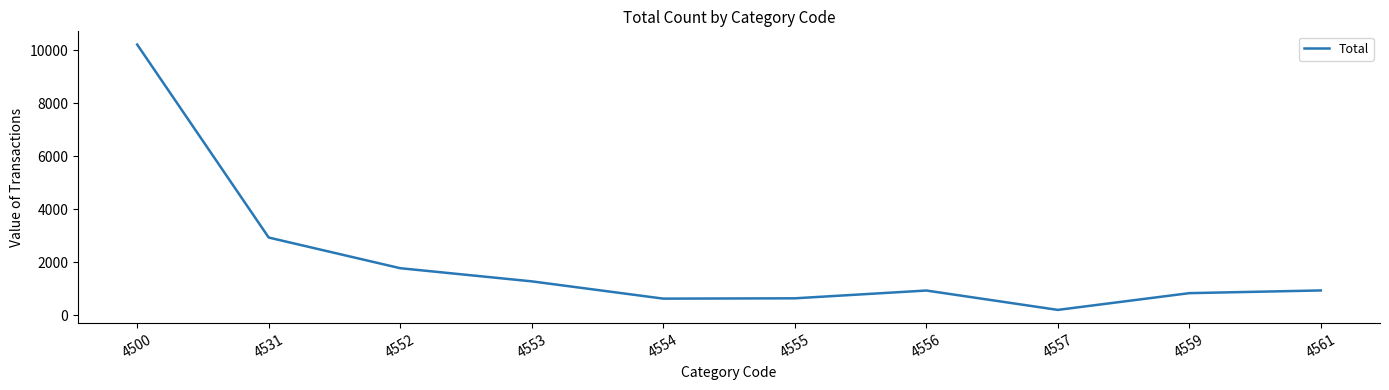

Is it true that the value at 4559 is 841?

True